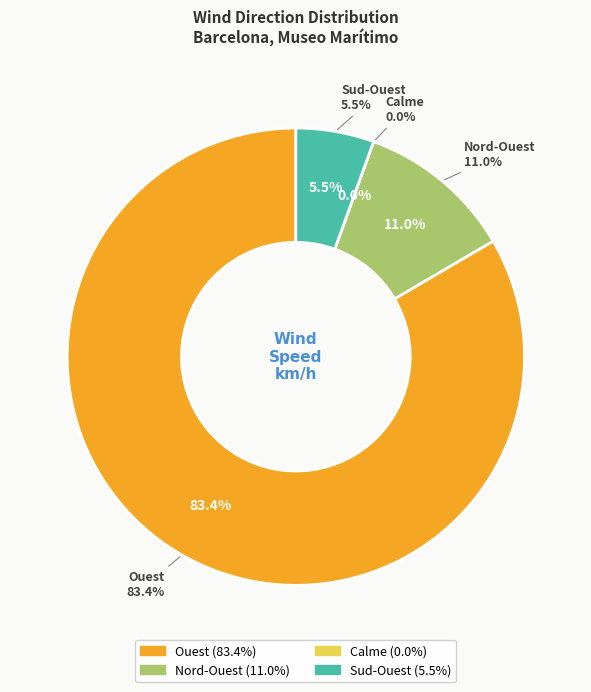

Which slice is the smallest?

Calme